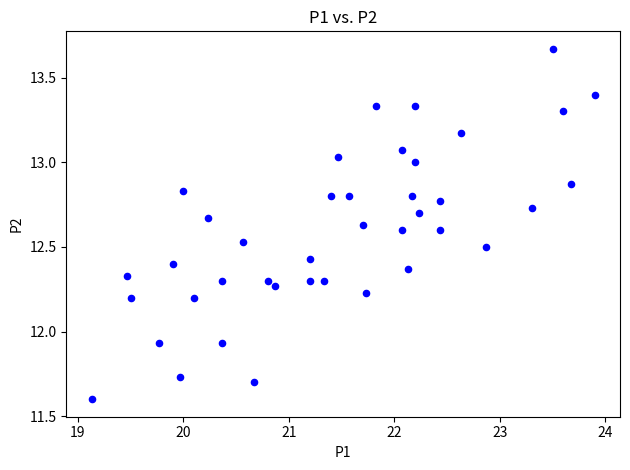

What is the range of Y values (max minus min)?

2.1